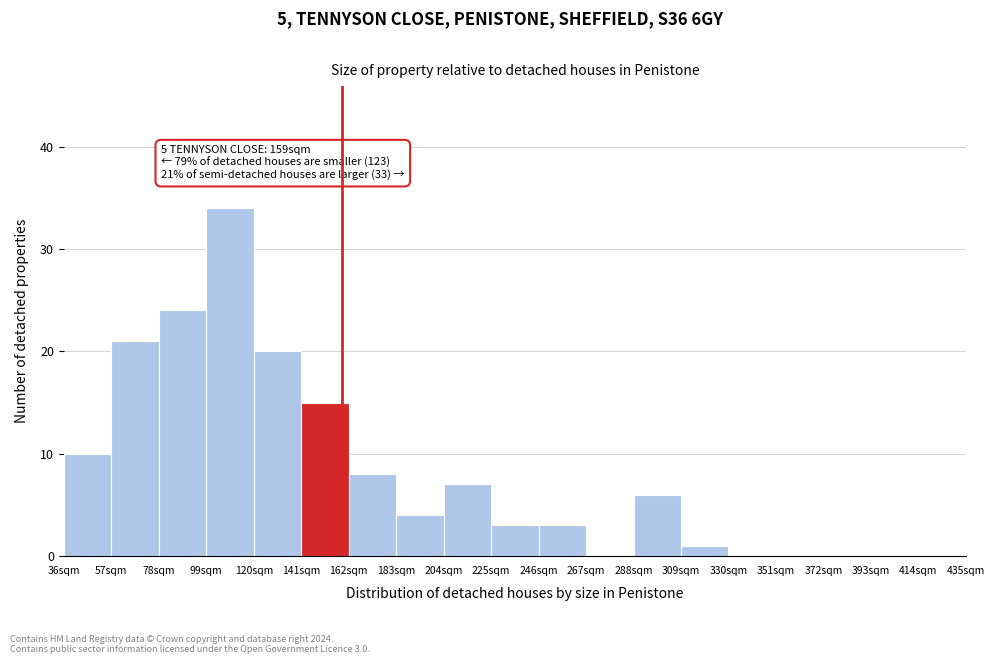

Over which range of the x-axis is the bar tallest?

99 to 120